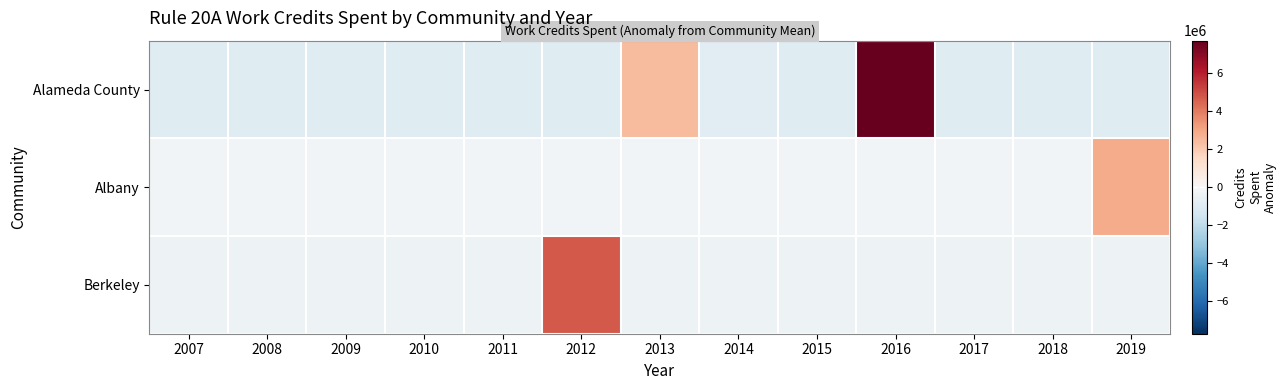

Between 2008 and 2010, which series saw the biggest shift?

Alameda County